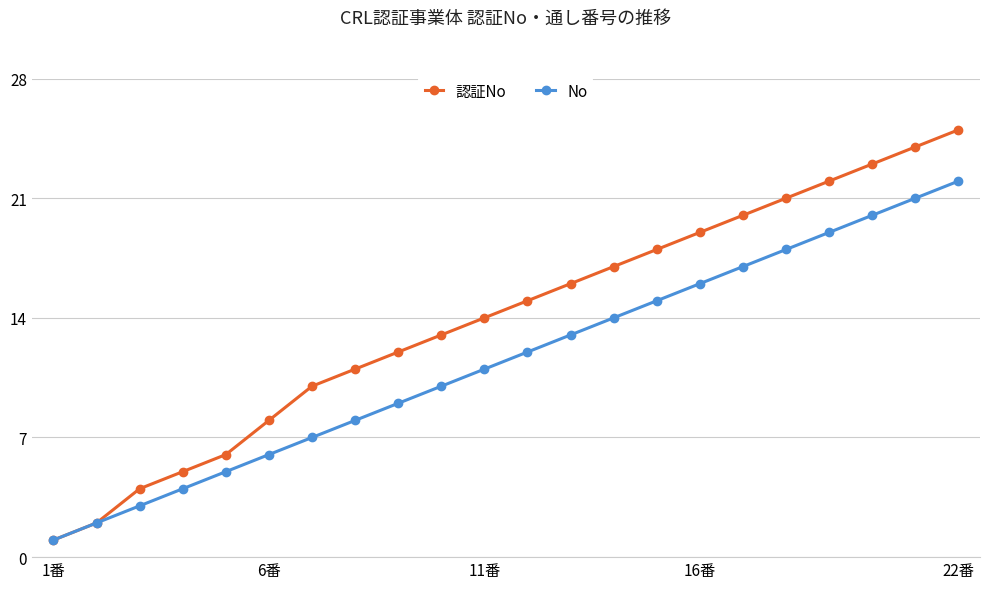

Which series has the largest total across all categories?

認証No